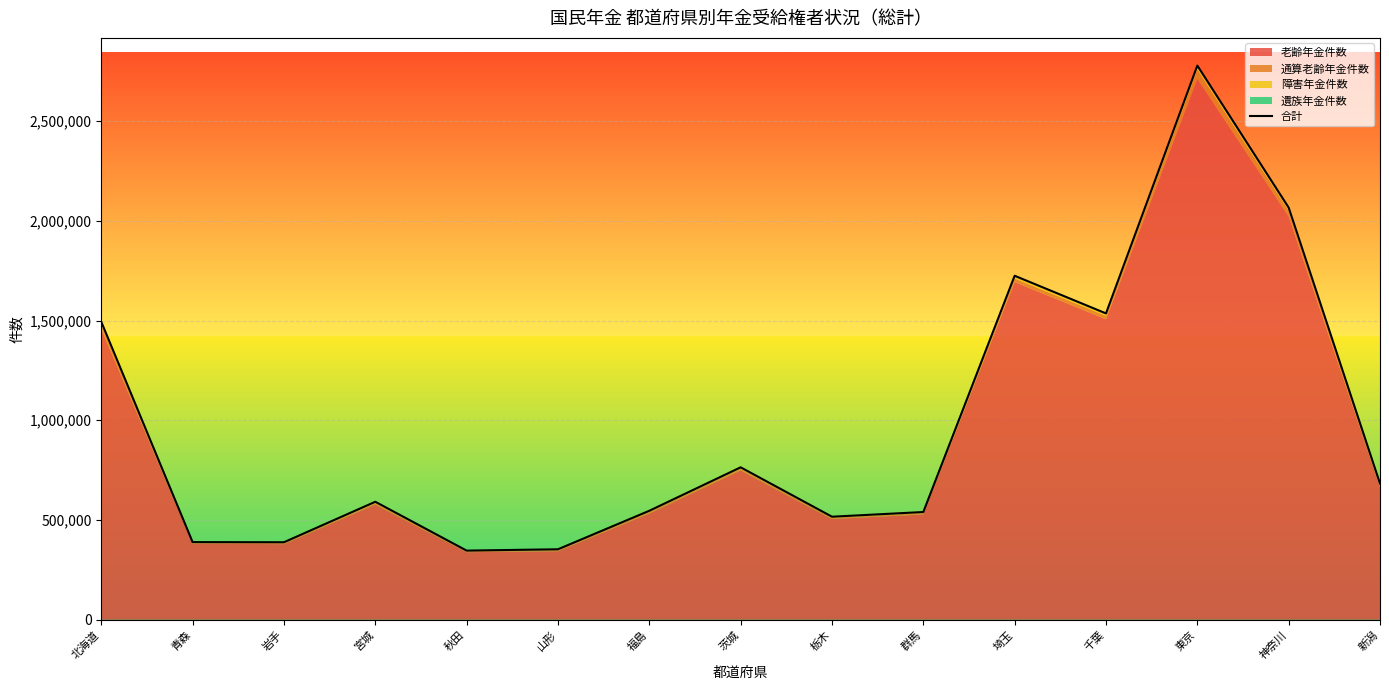

True or false: the data has more than 1 interior local peaks.

True